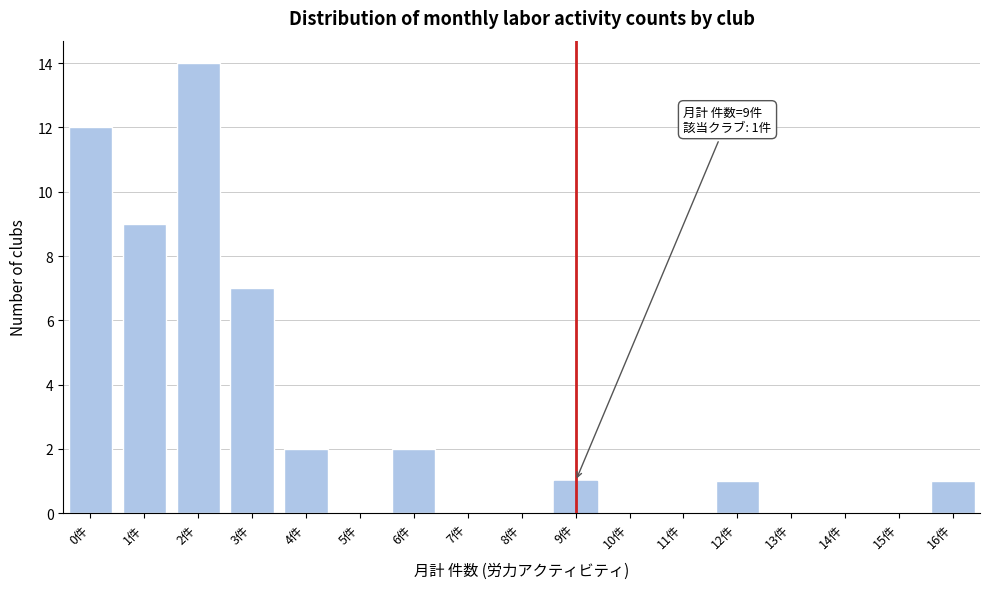

Reading left to right, what are all the values shown in this chart?

0件=12	1件=9	2件=14	3件=7	4件=2	5件=0	6件=2	7件=0	8件=0	9件=1	10件=0	11件=0	12件=1	13件=0	14件=0	15件=0	16件=1